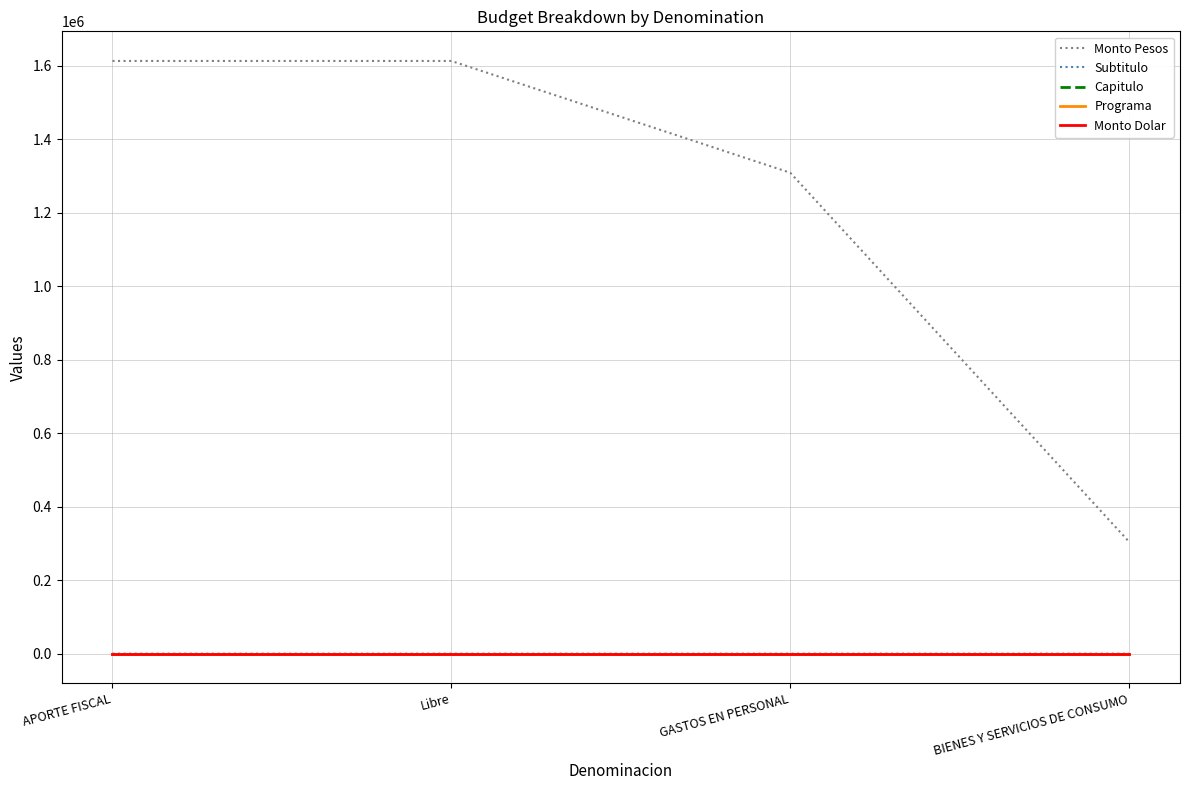

What is the maximum value shown in the chart?

1612876